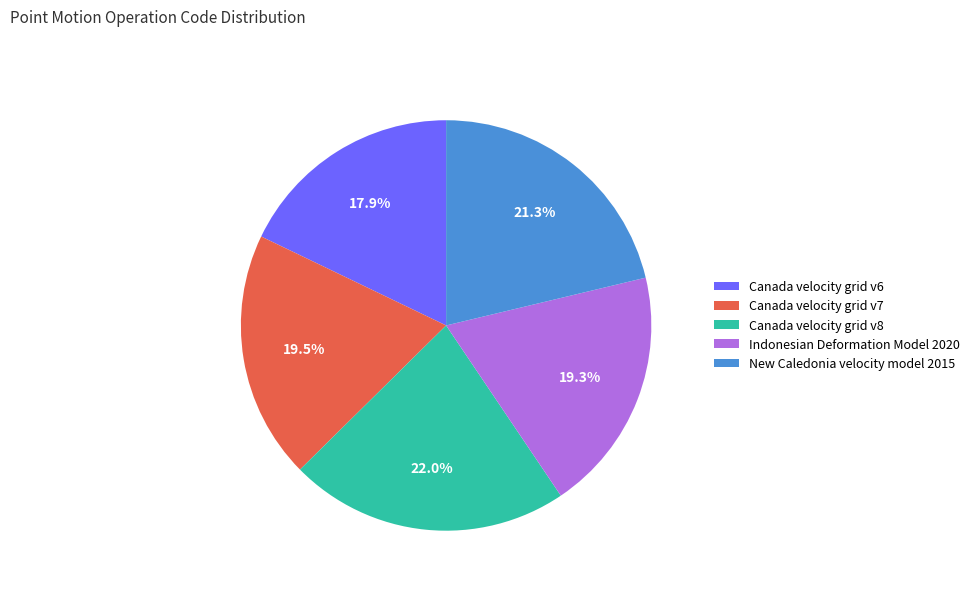

Which slice is the smallest?

Canada velocity grid v6